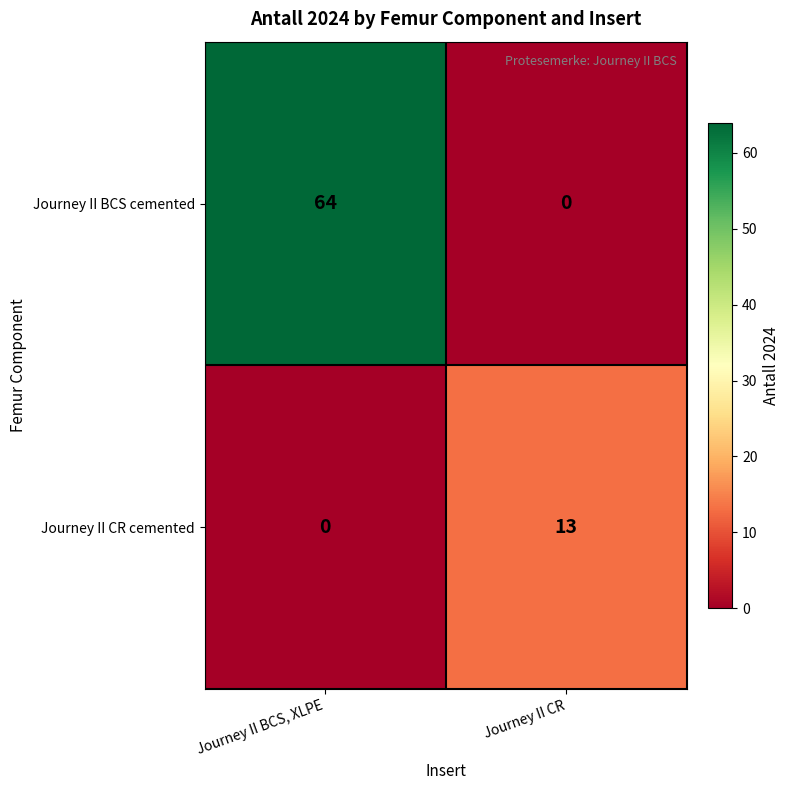

Reading left to right, list all the values displayed in this chart.

Journey II BCS cemented: 64	0
Journey II CR cemented: 0	13